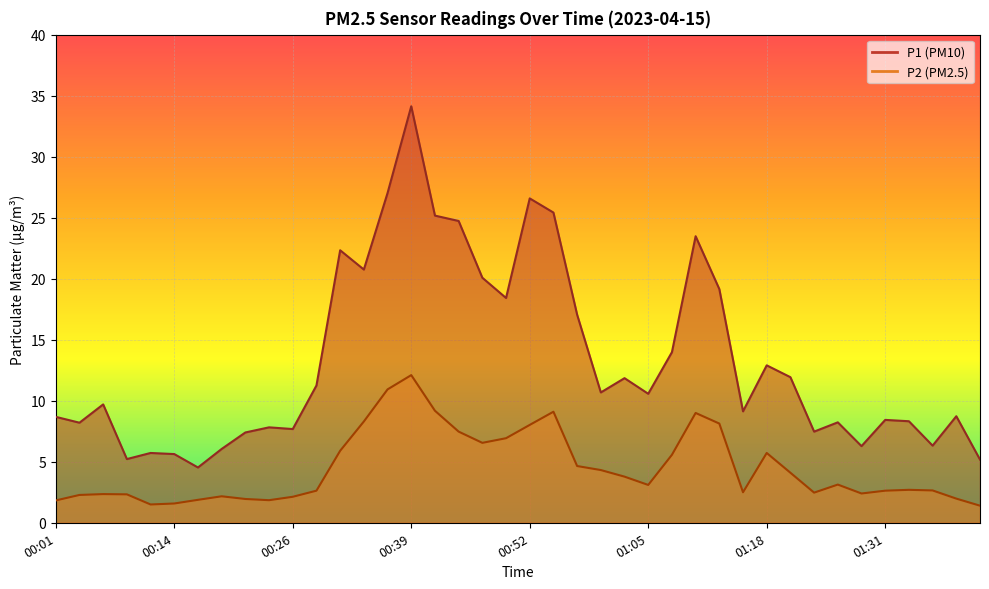

What is the value of the P2 point at the 7th from the left?

1.9